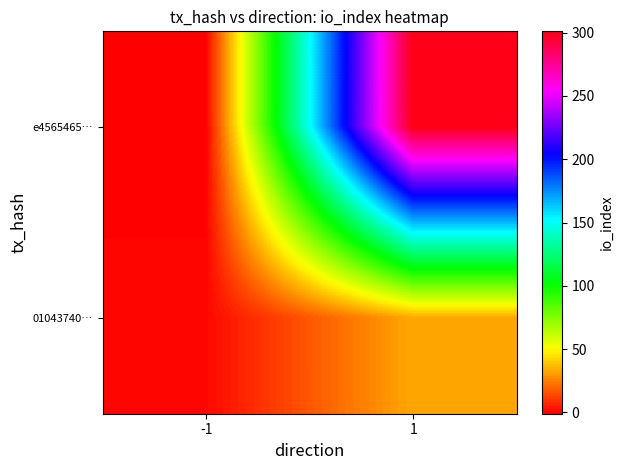

Reading left to right, extract all data points from this chart.

e4565465…: -1=-1	1=301
01043740…: -1=1	1=33